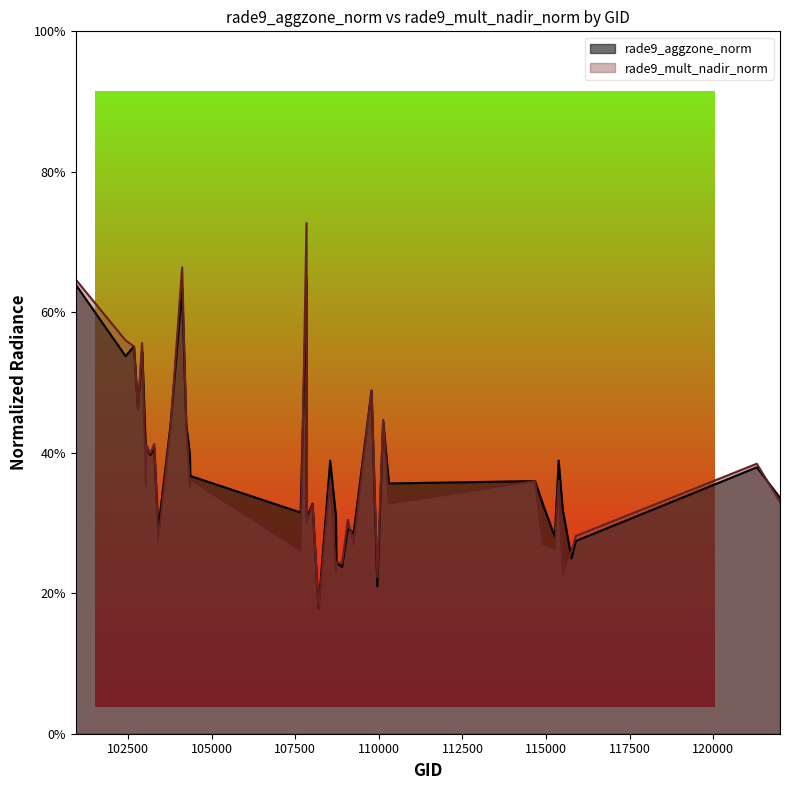

What is the value of the rade9_aggzone_norm point at the 12th from the left?

0.4